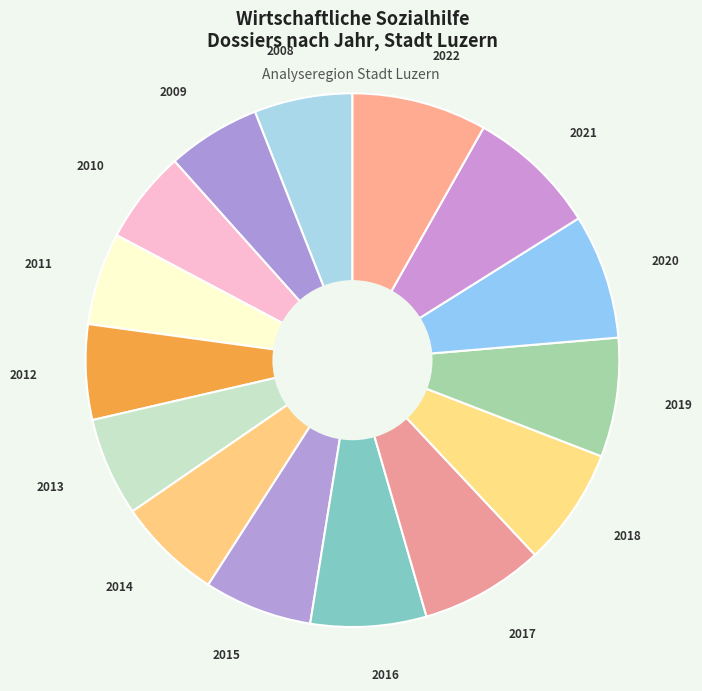

The 2022 slice represents 1% of the pie. True or false?

False